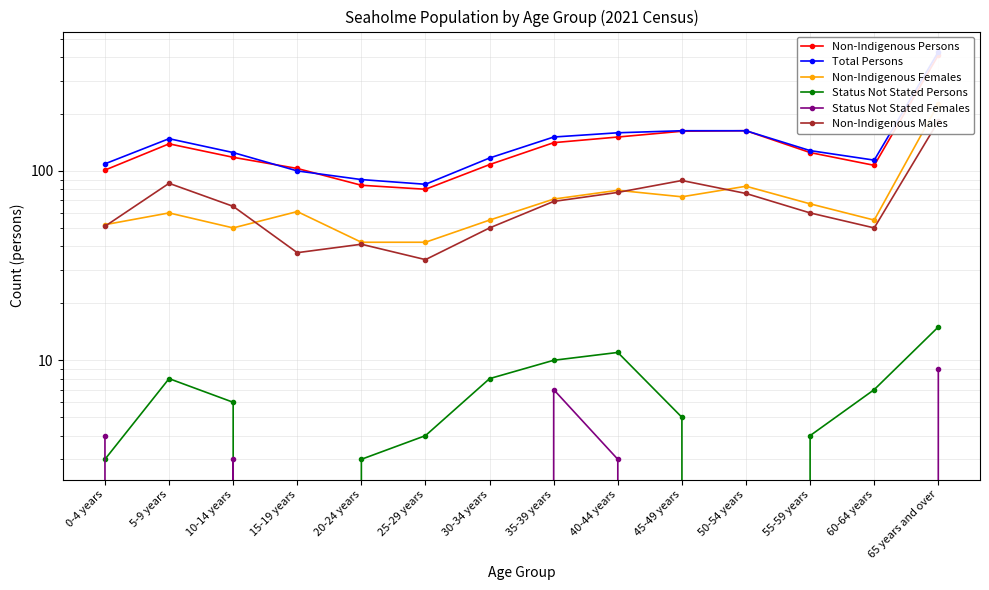

True or false: Status Not Stated Females and Non-Indigenous Persons intersect in this chart.

False